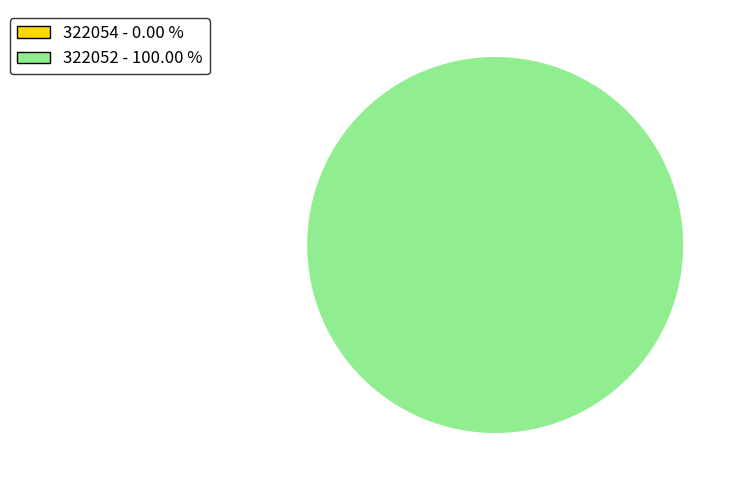

Is it true that 322052 is 99% of the pie?

False